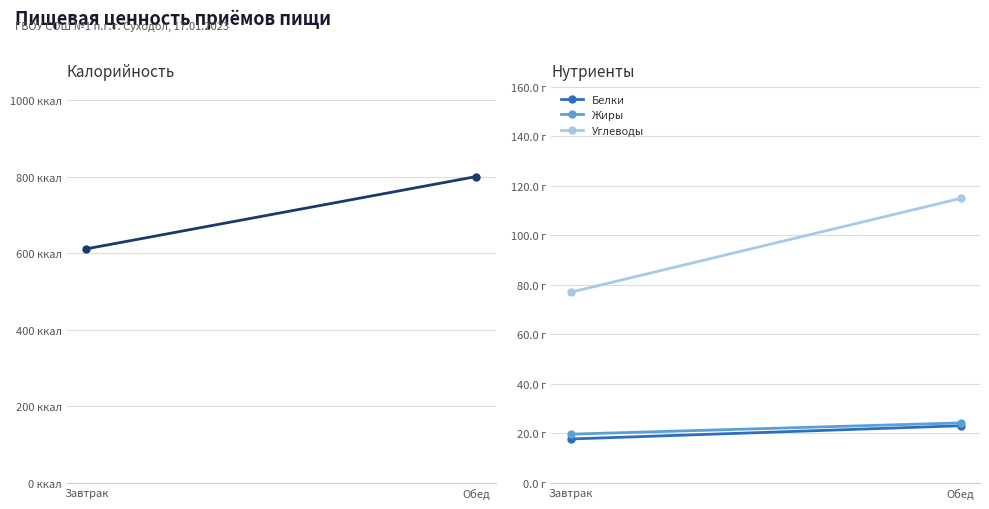

What is the sum of the Жиры values at Обед and Завтрак?

44.0